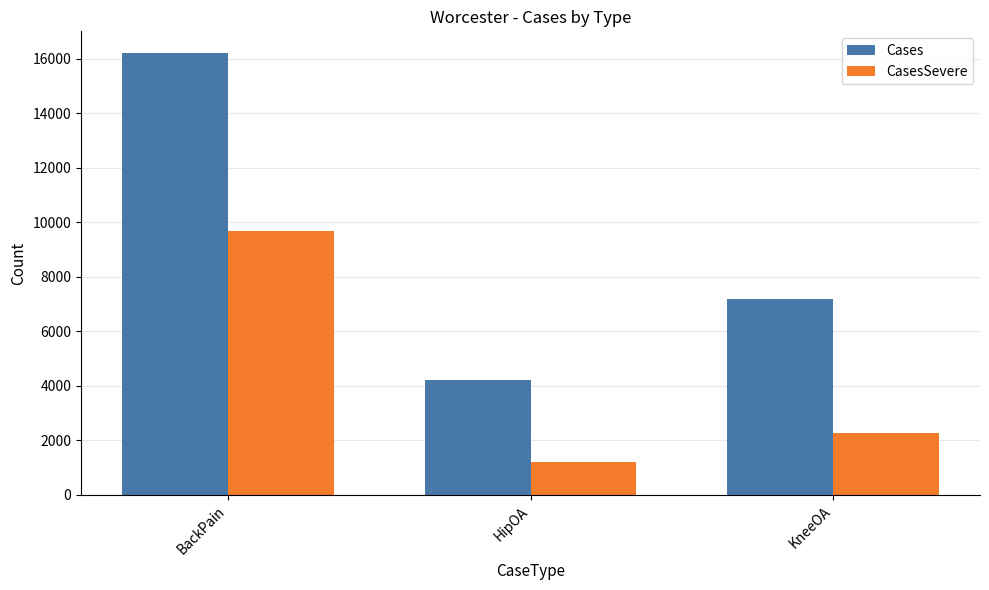

What are all the series names shown in the legend?

Cases, CasesSevere